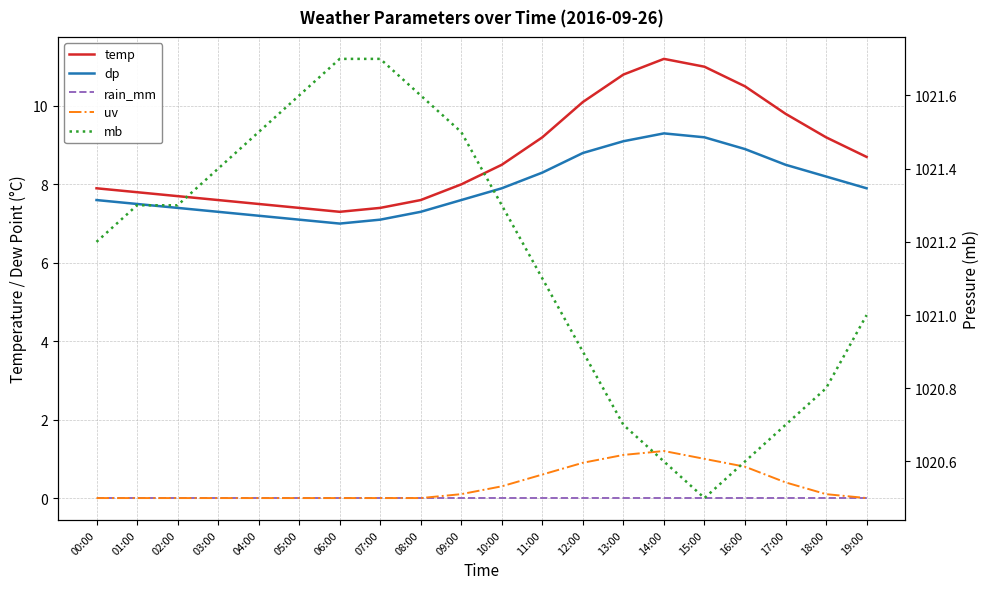

Reading left to right, list all the values displayed in this chart.

temp: 7.9	7.8	7.7	7.6	7.5	7.4	7.3	7.4	7.6	8.0	8.5	9.2	10.1	10.8	11.2	11.0	10.5	9.8	9.2	8.7
dp: 7.6	7.5	7.4	7.3	7.2	7.1	7.0	7.1	7.3	7.6	7.9	8.3	8.8	9.1	9.3	9.2	8.9	8.5	8.2	7.9
rain_mm: 0.0	0.0	0.0	0.0	0.0	0.0	0.0	0.0	0.0	0.0	0.0	0.0	0.0	0.0	0.0	0.0	0.0	0.0	0.0	0.0
uv: 0.0	0.0	0.0	0.0	0.0	0.0	0.0	0.0	0.0	0.1	0.3	0.6	0.9	1.1	1.2	1.0	0.8	0.4	0.1	0.0
mb: 1021.2	1021.3	1021.3	1021.4	1021.5	1021.6	1021.7	1021.7	1021.6	1021.5	1021.3	1021.1	1020.9	1020.7	1020.6	1020.5	1020.6	1020.7	1020.8	1021.0